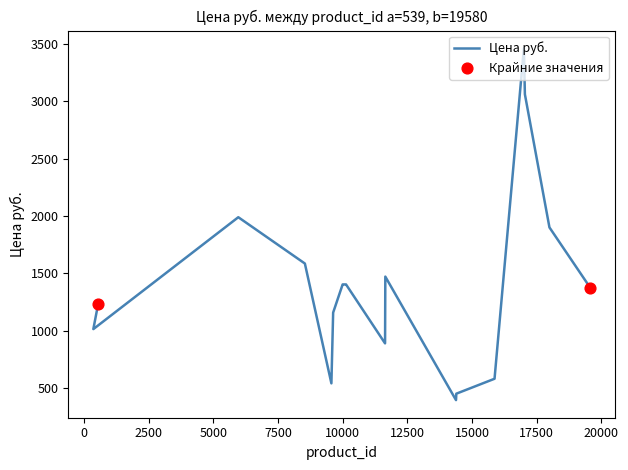

What is the ratio of the value at 10129 to the value at 5962?

0.7